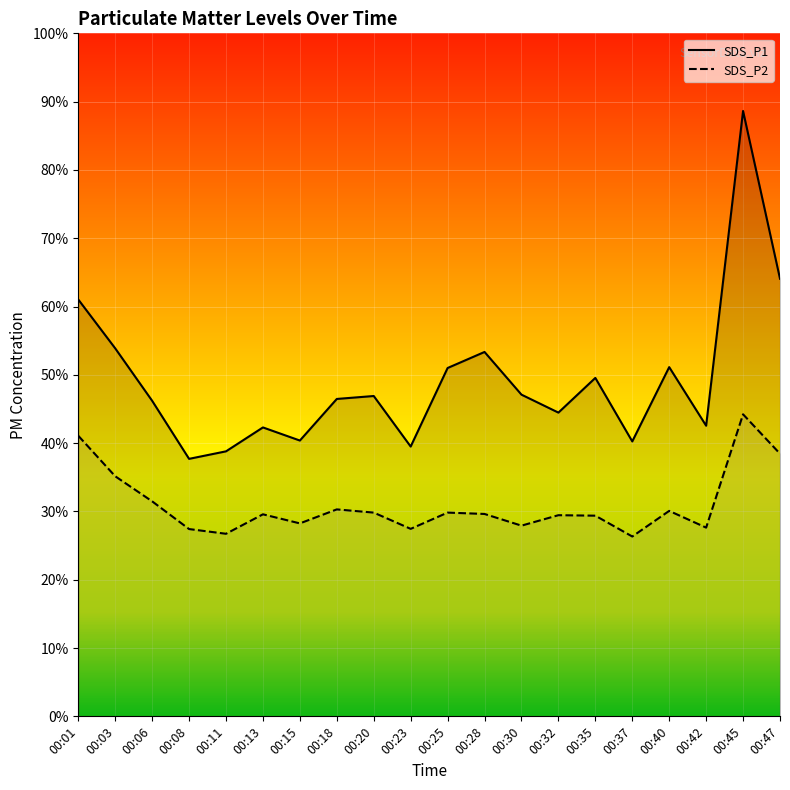

True or false: SDS_P2 line and SDS_P1 line cross at least once.

False